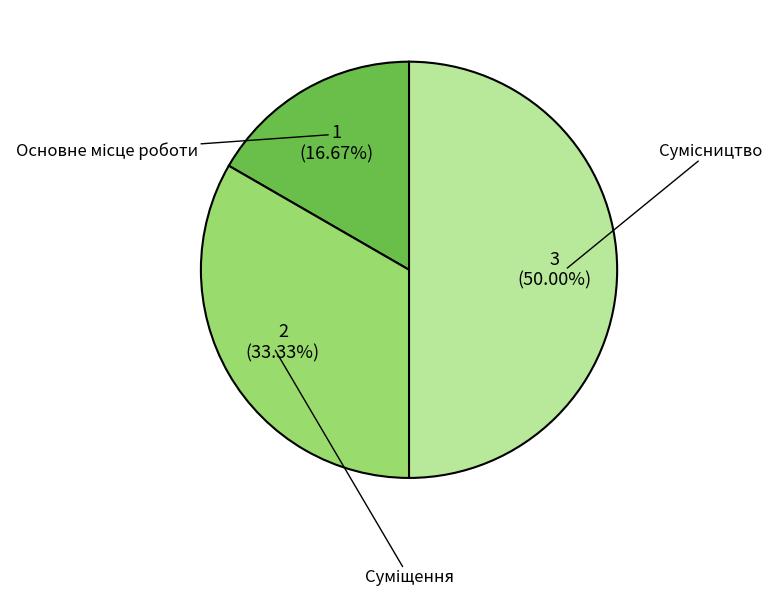

How many slices are in this pie chart?

3